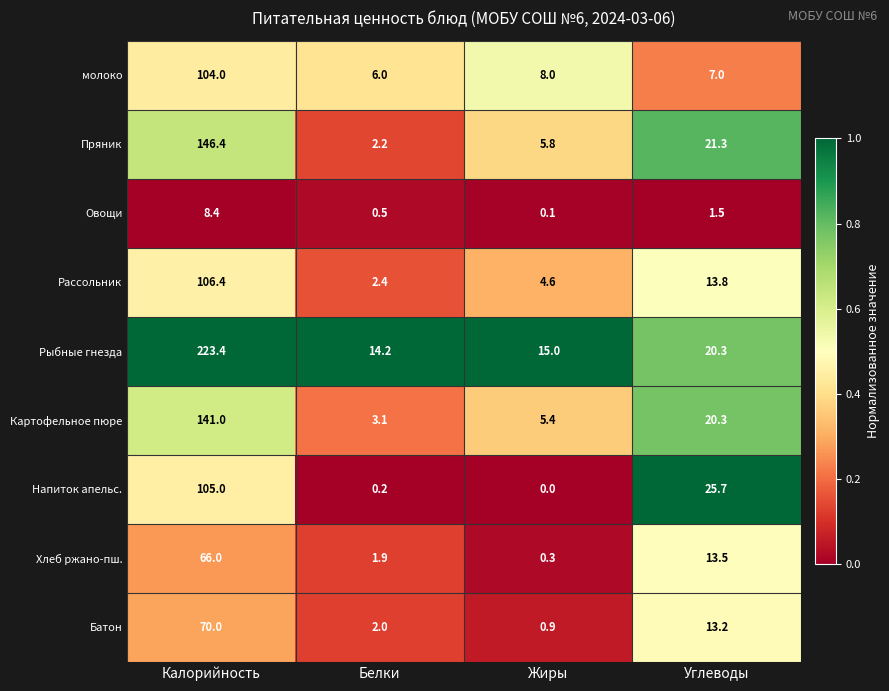

Where is молоко nearest to the value 55?

Жиры